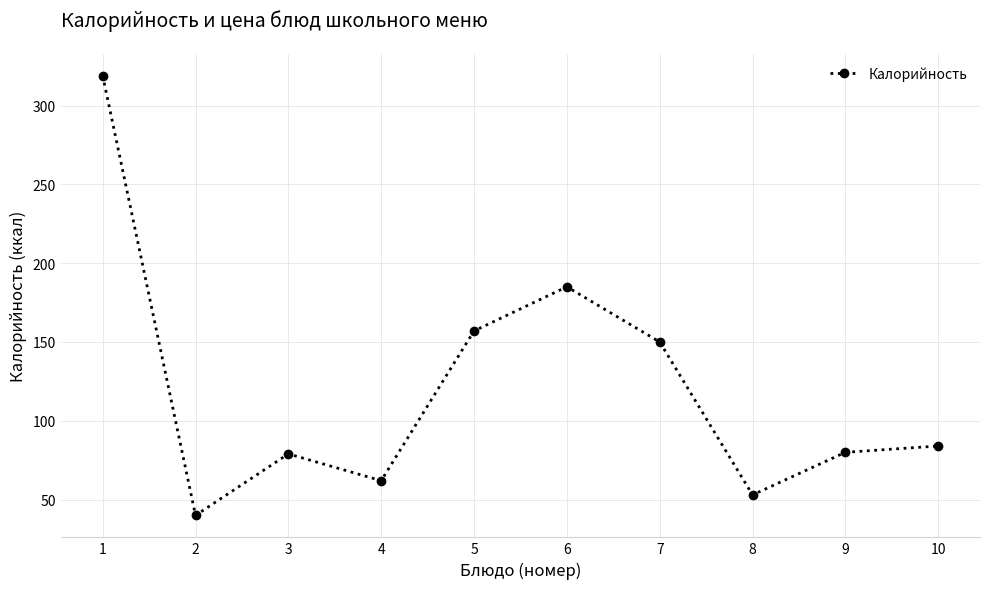

What is the sum of the values at 9 and 7?

230